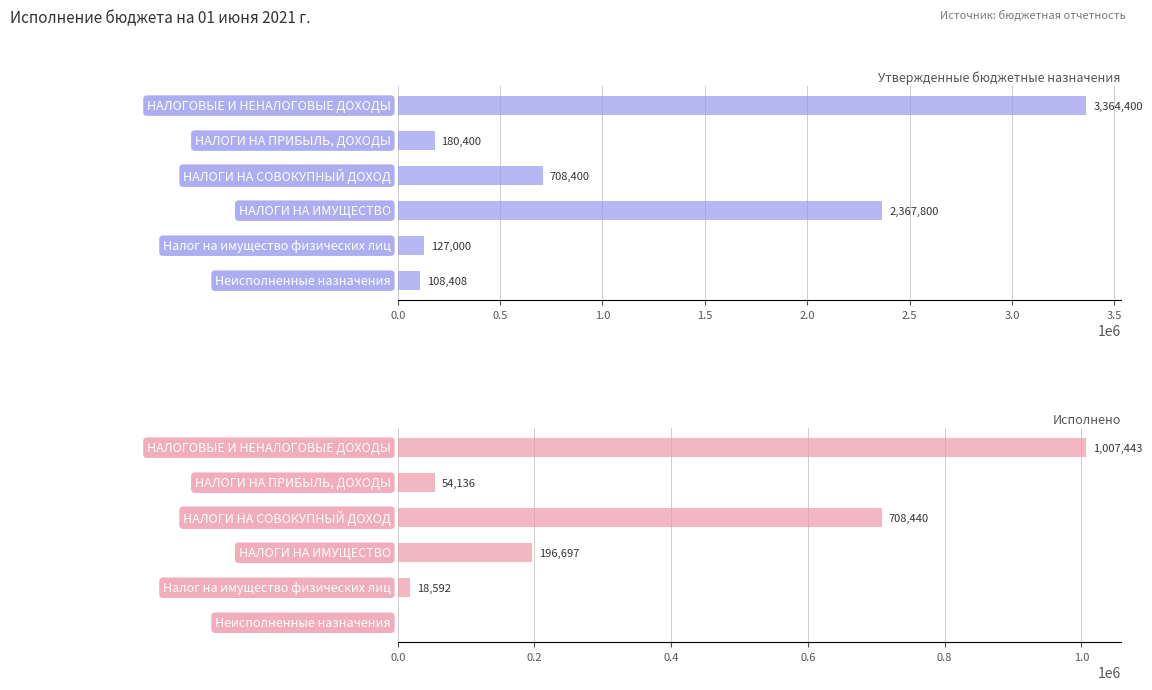

Rank the series by their average value, from lowest to highest.

Исполнено, Утвержденные бюджетные назначения